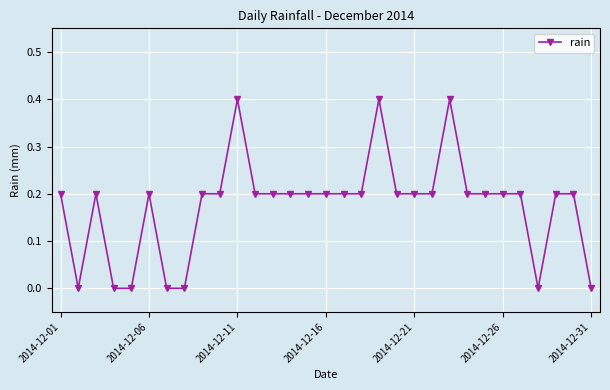

What is the difference between the maximum and minimum values?

0.4